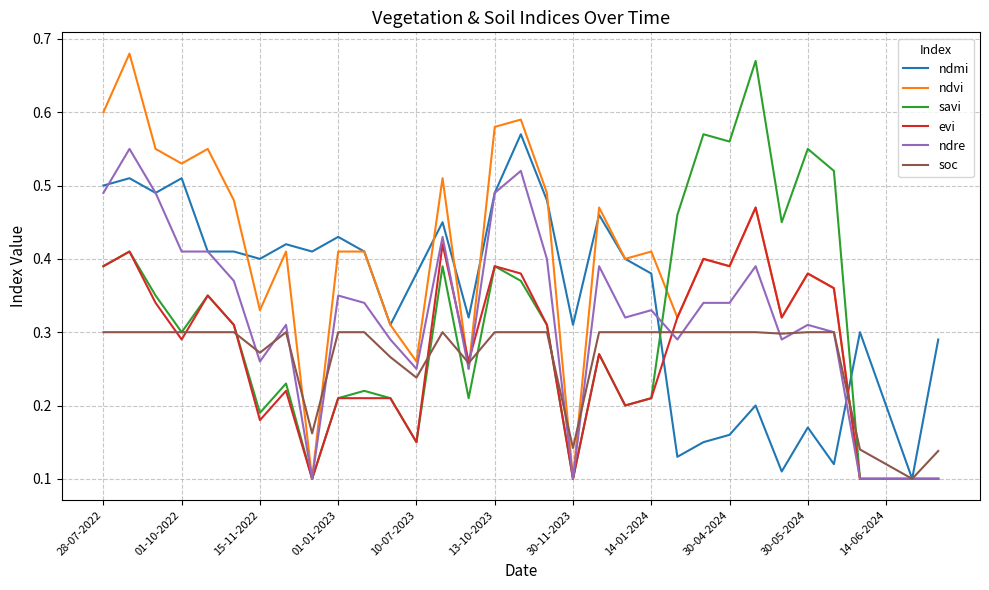

Which series has the largest total across all categories?

ndvi